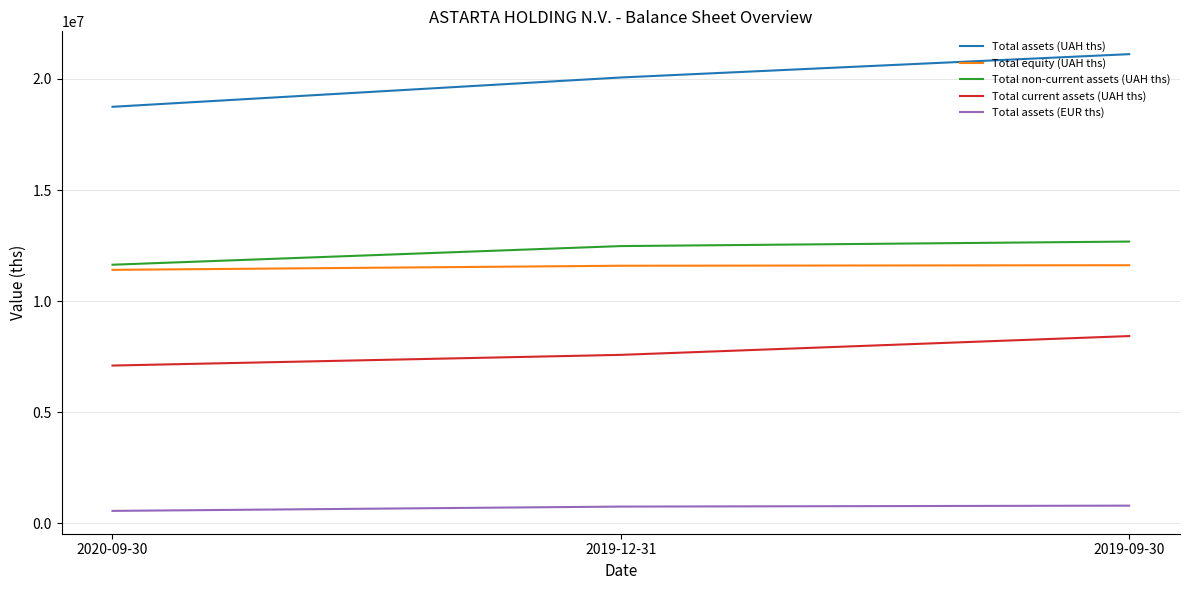

List the series in order of their peak value, lowest first.

Total assets (EUR ths), Total current assets (UAH ths), Total equity (UAH ths), Total non-current assets (UAH ths), Total assets (UAH ths)